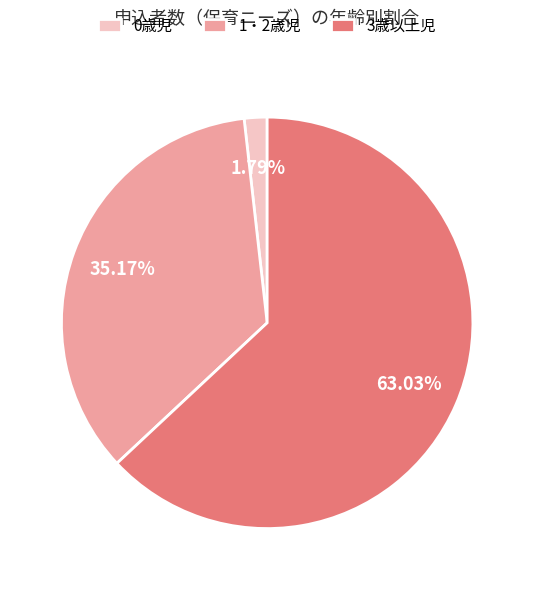

The 1・2歳児 slice represents 35% of the pie. True or false?

True